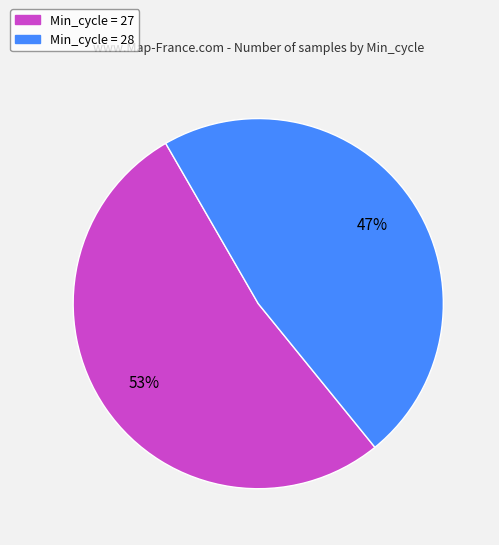

Combined, do Min_cycle = 27 and Min_cycle = 28 account for over 50%?

Yes